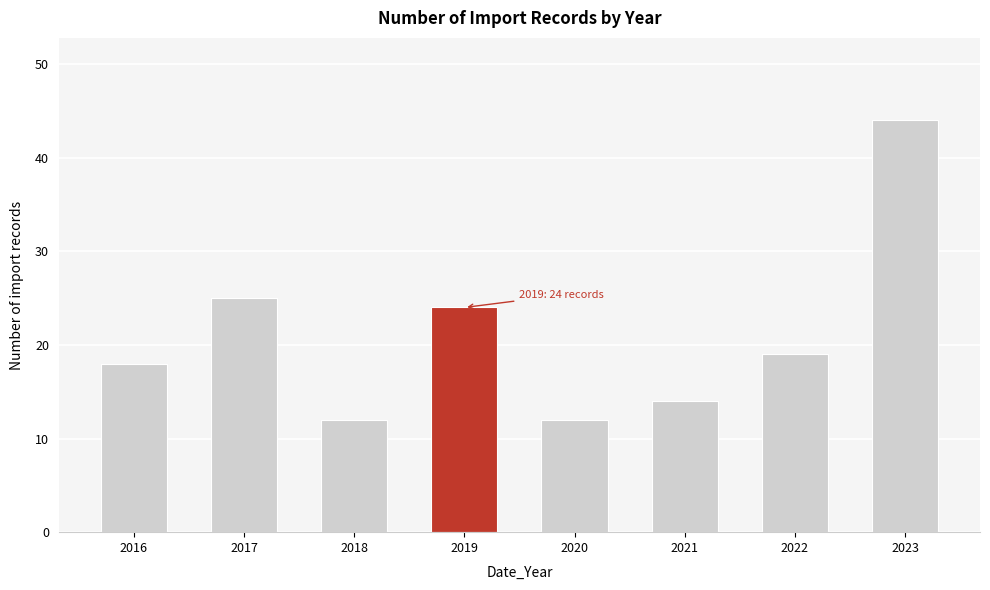

Reading right to left, transcribe all the data shown in this chart.

2023=44	2022=19	2021=14	2020=12	2019=24	2018=12	2017=25	2016=18